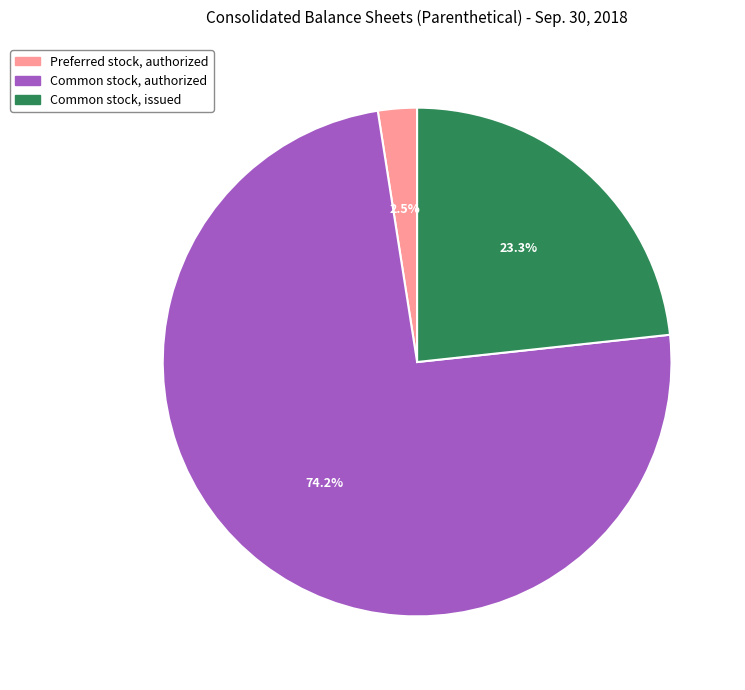

Which has a higher value, Common stock, authorized or Common stock, issued?

Common stock, authorized